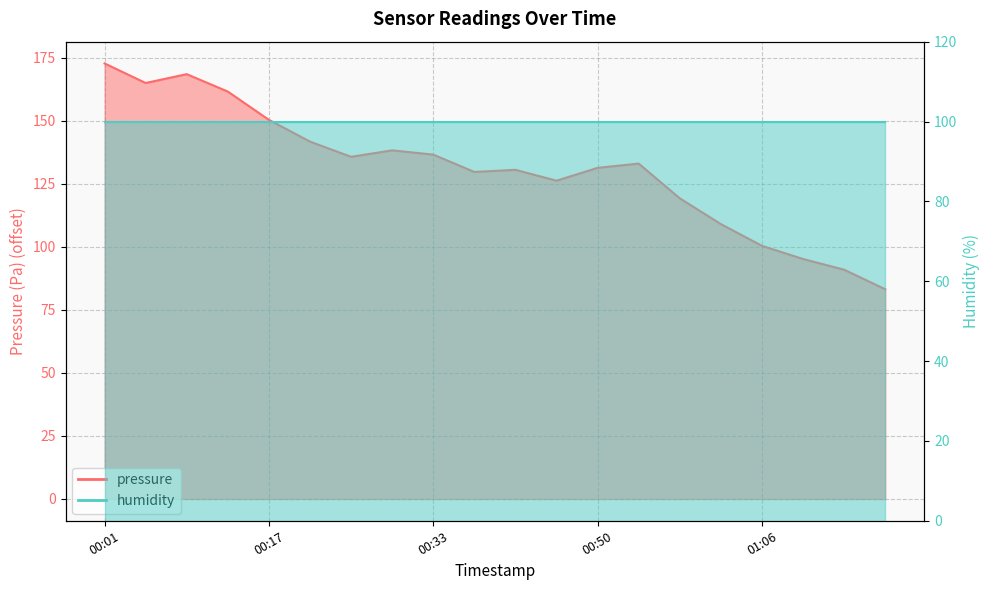

True or false: the data shows 183.0 at 00:33.

False